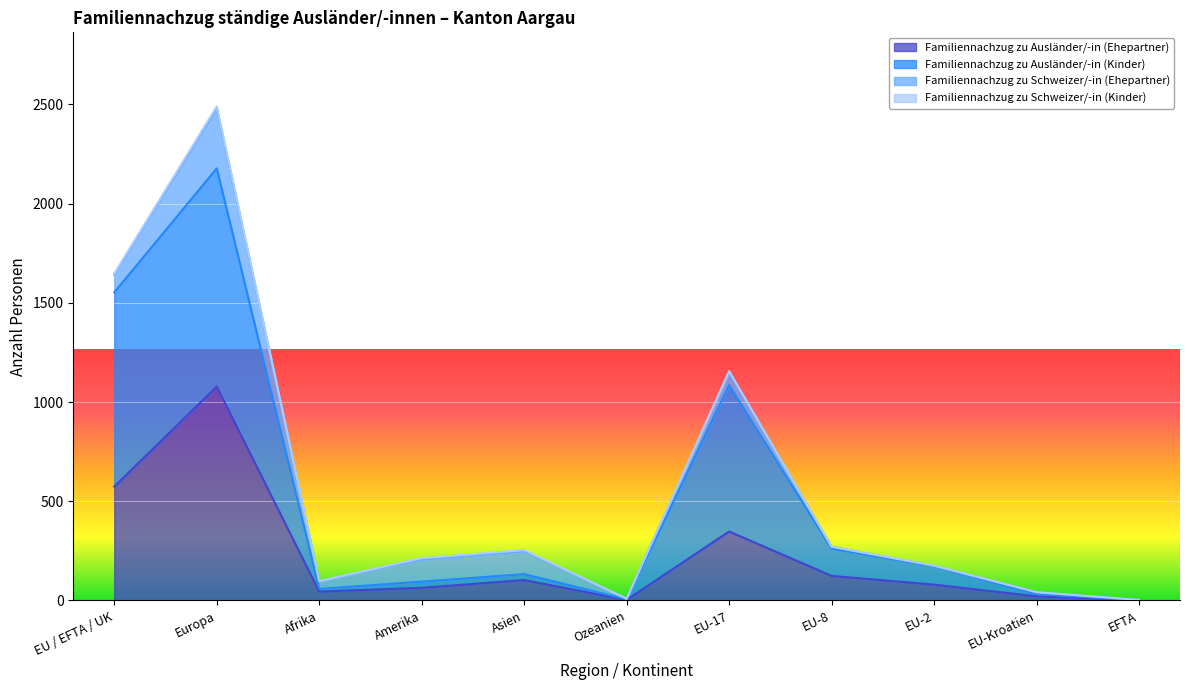

Which has a higher value, EU / EFTA / UK or Ozeanien?

EU / EFTA / UK